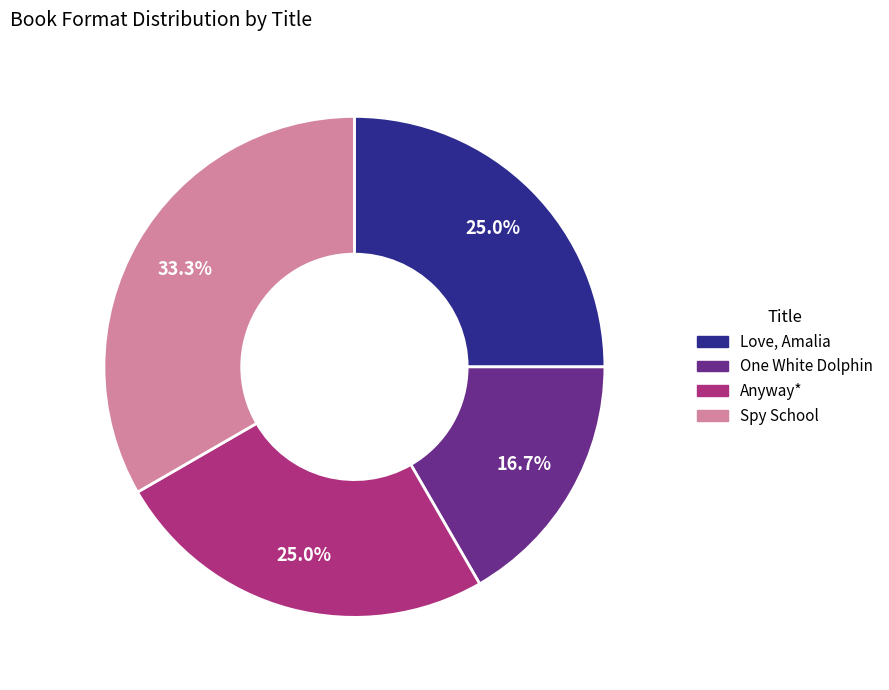

The Love, Amalia slice represents 25% of the pie. True or false?

True